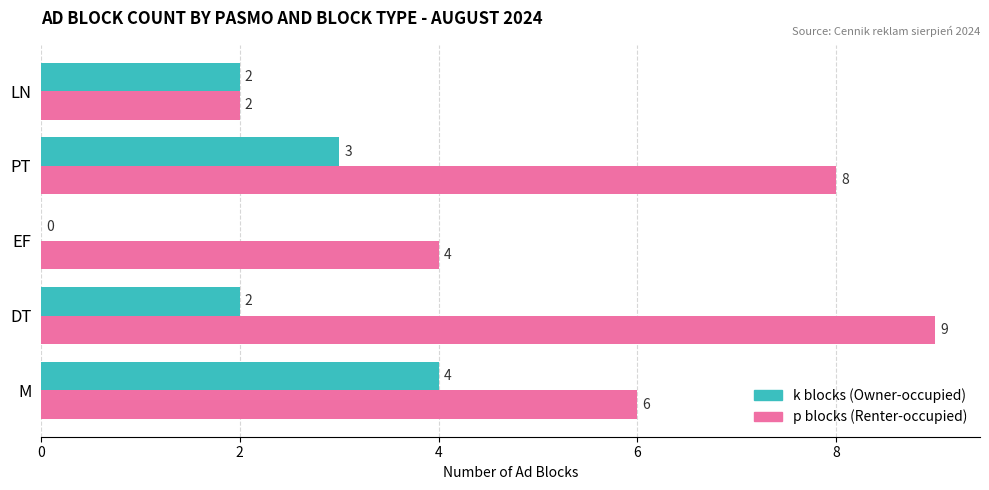

Which label corresponds to the largest value in the chart?

DT